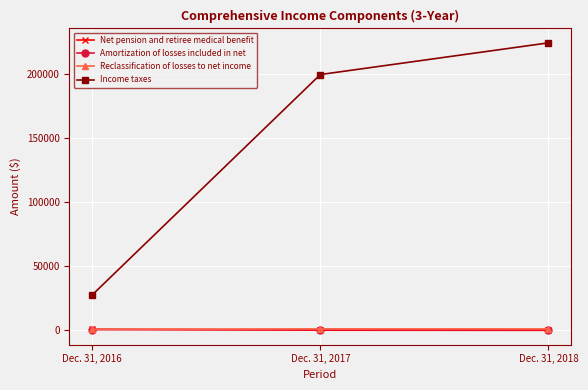

What is the sum of the Reclassification of losses to net income values at Dec. 31, 2016 and Dec. 31, 2018?

900